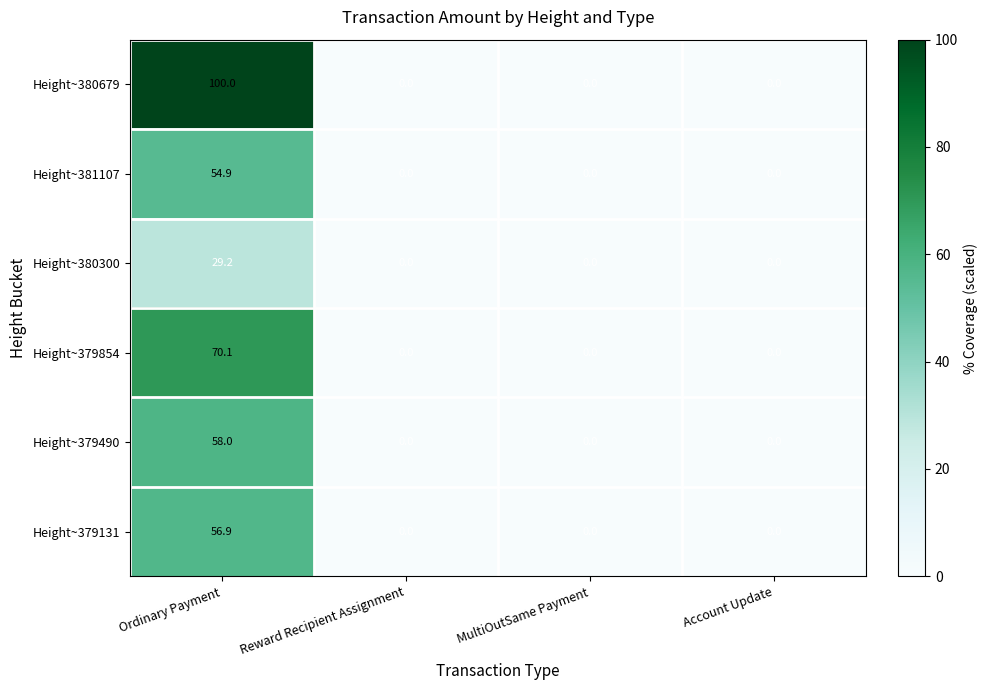

True or false: Height~379490 has a value of -22.6 at MultiOutSame Payment.

False